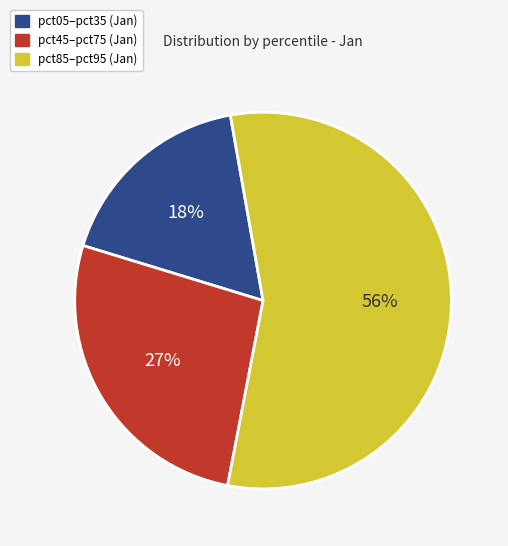

Count the number of slices in the pie.

3